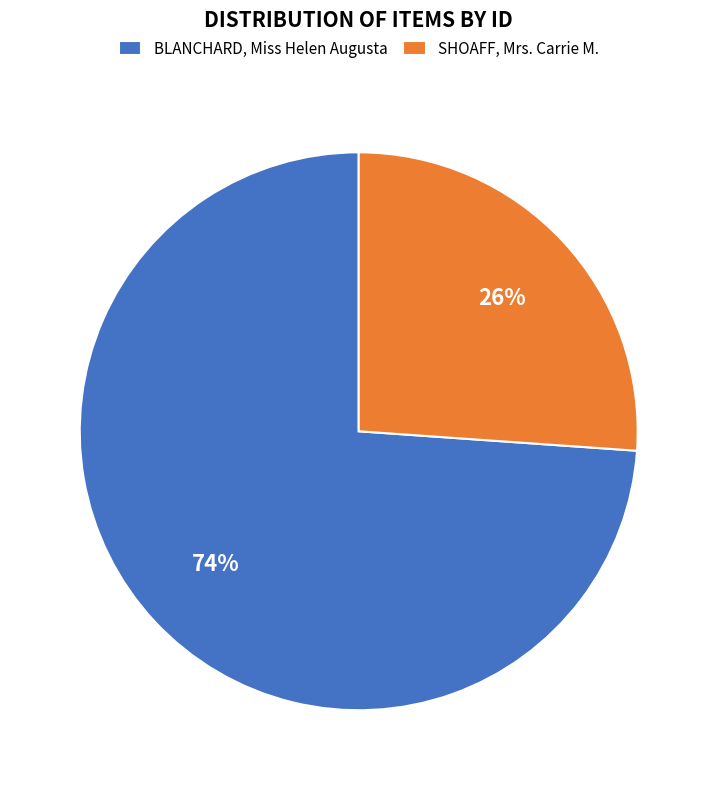

Do BLANCHARD, Miss Helen Augusta and SHOAFF, Mrs. Carrie M. together represent more than half of the pie?

Yes